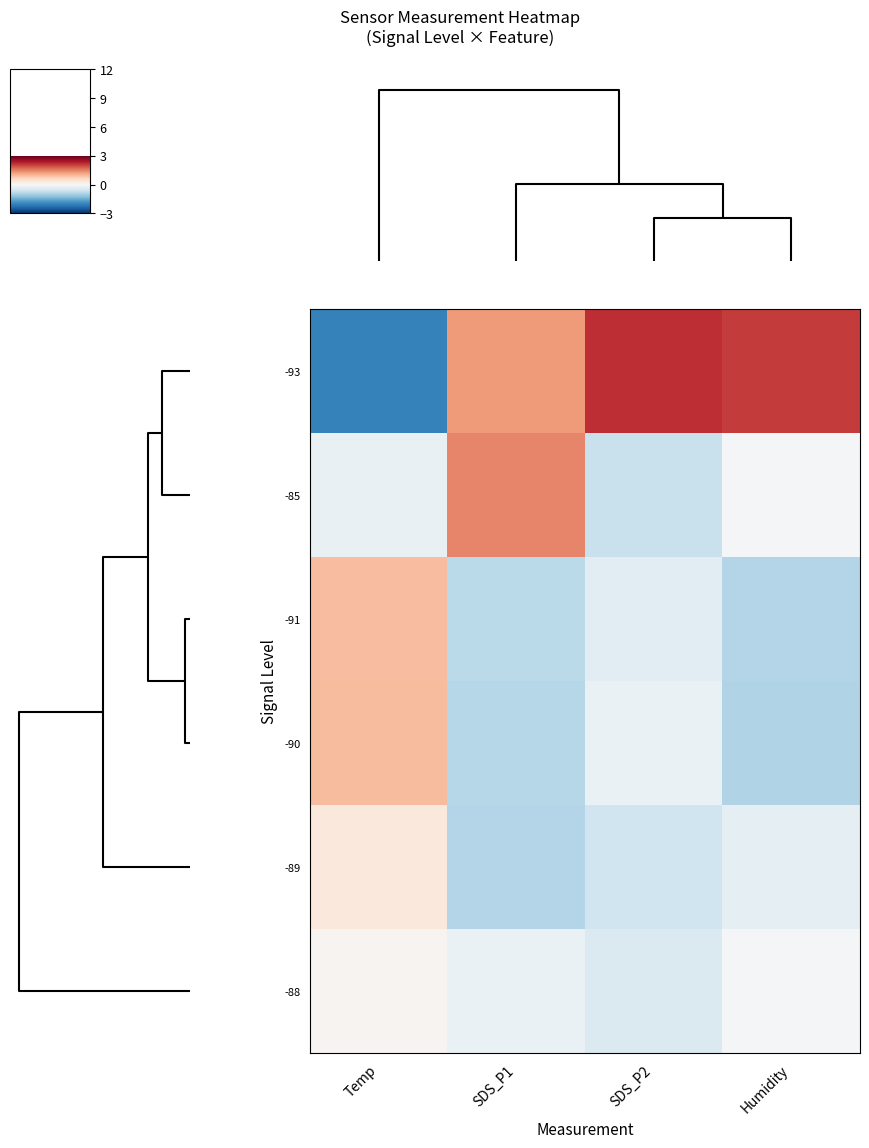

Which series has the largest range (max minus min)?

-93